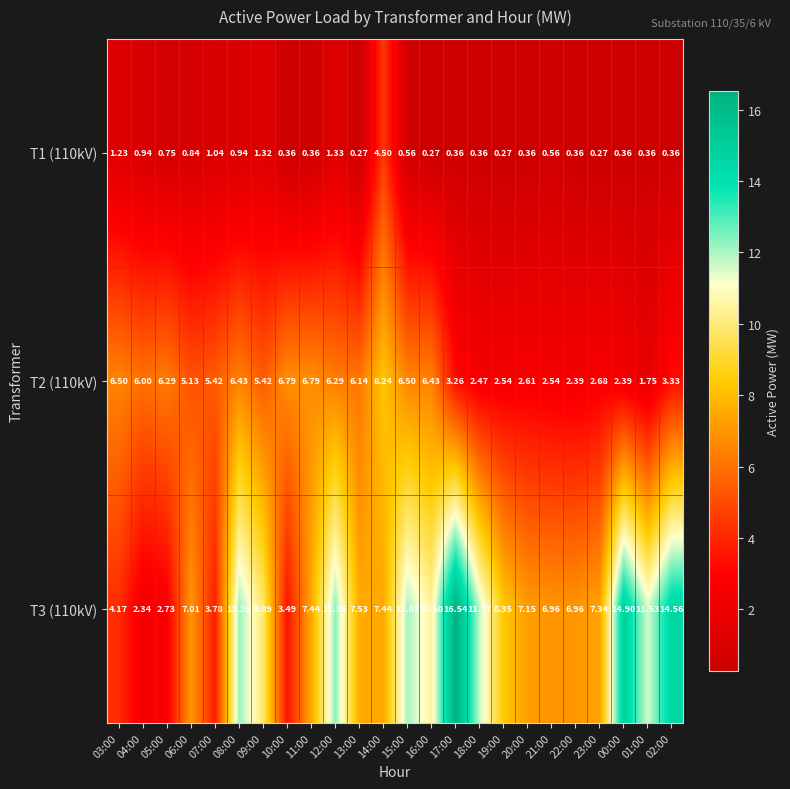

Is the value of T3 (110kV) at 10:00 greater than the value of T1 (110kV) at 15:00?

Yes